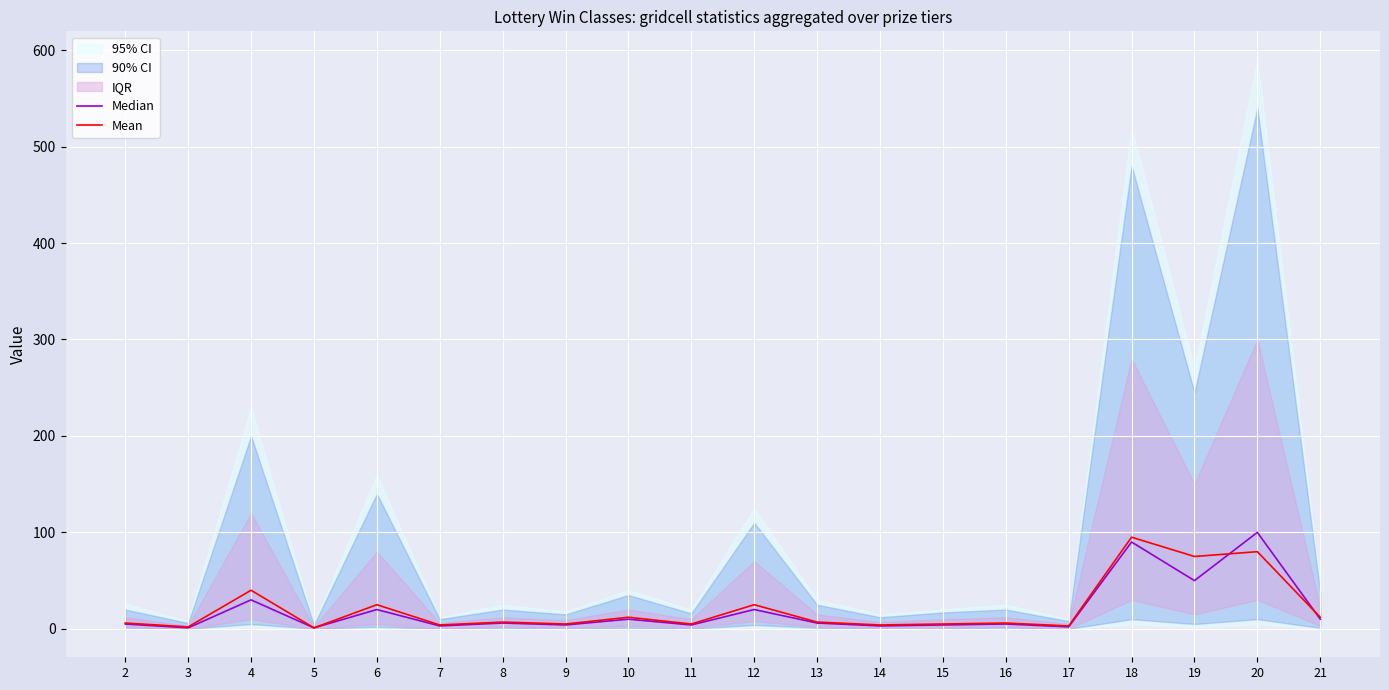

In Mean, how many points are lower than both neighbors (excluding endpoints)?

8